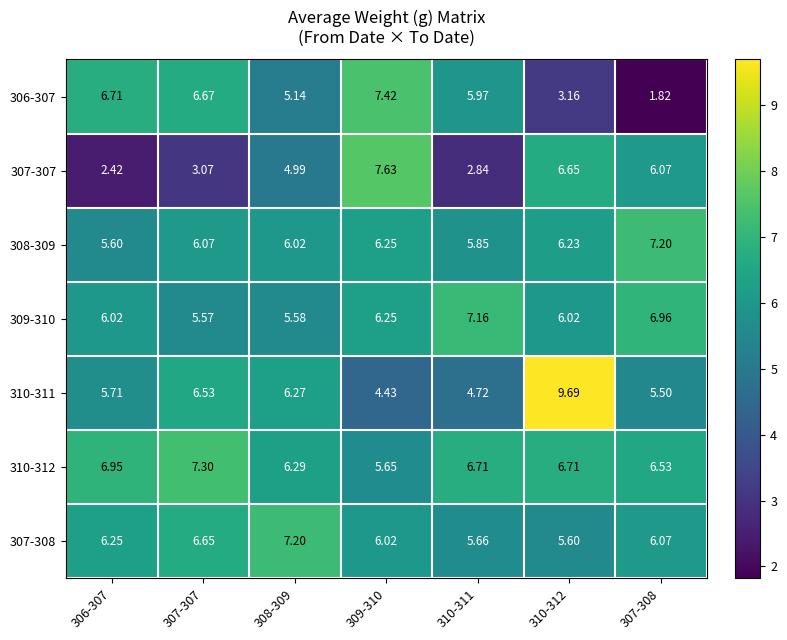

At which category is the sum across all series the highest?

310-312